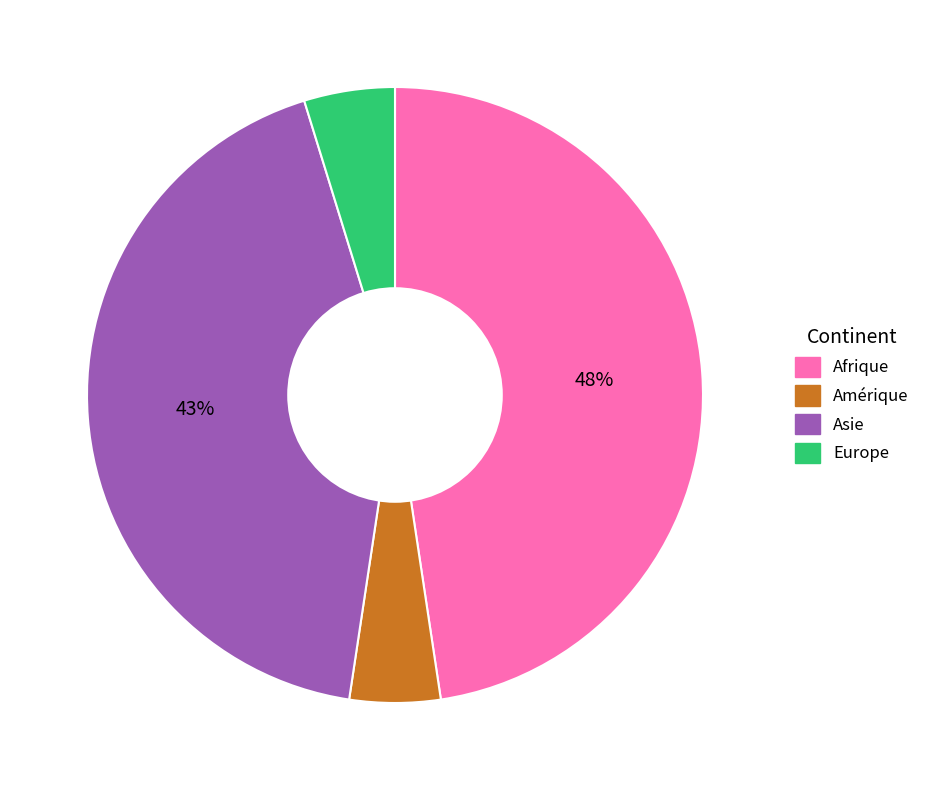

To the nearest percent, what is the difference between the Afrique and Europe slice percentages?

43%